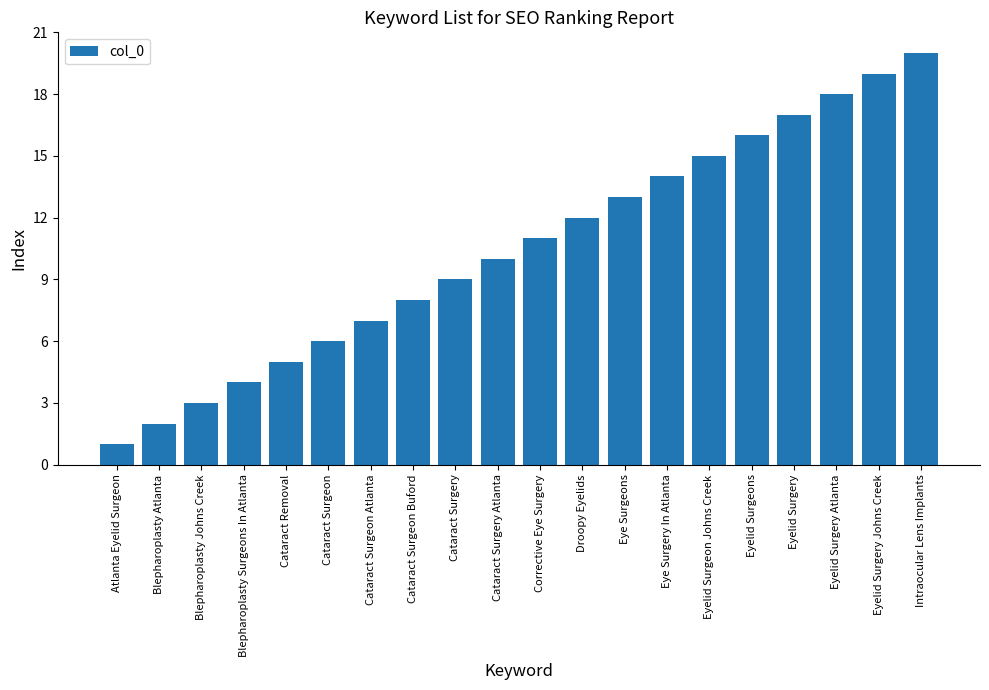

Approximately how many times larger is the value at Eye Surgery In Atlanta compared to Cataract Surgery Atlanta?

1.4